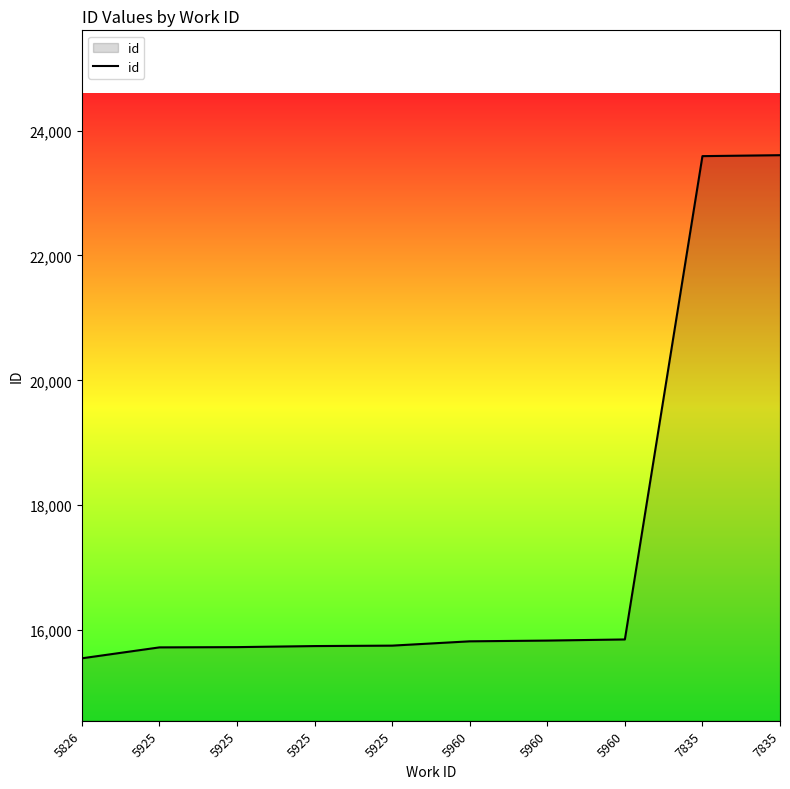

Does the chart have visible grid lines?

No